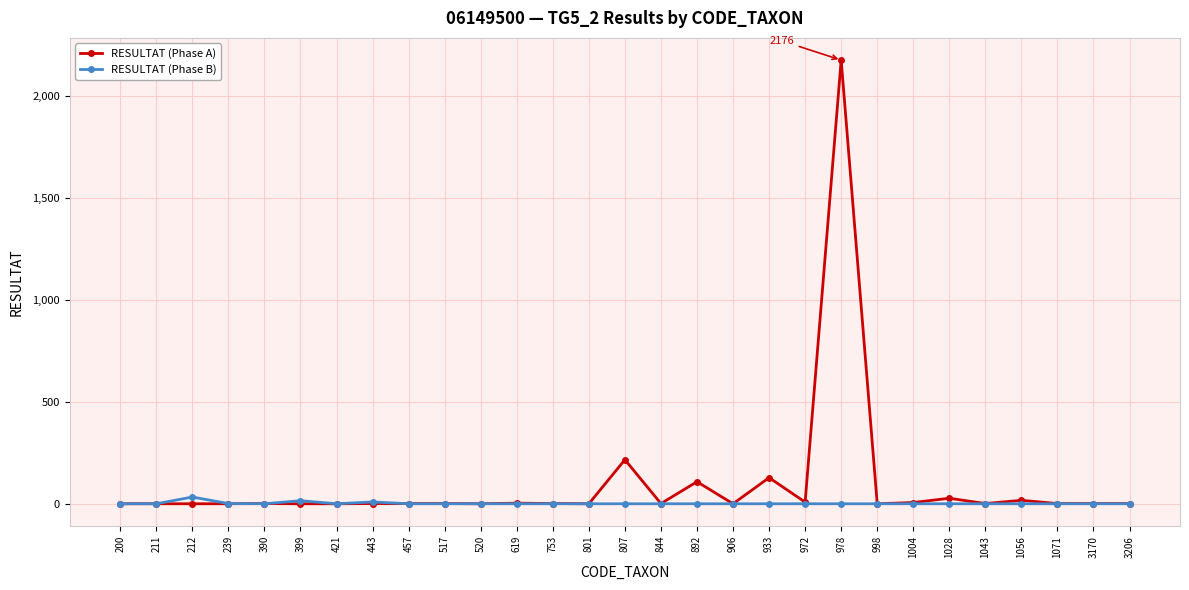

Which category has the highest value across all series?

978